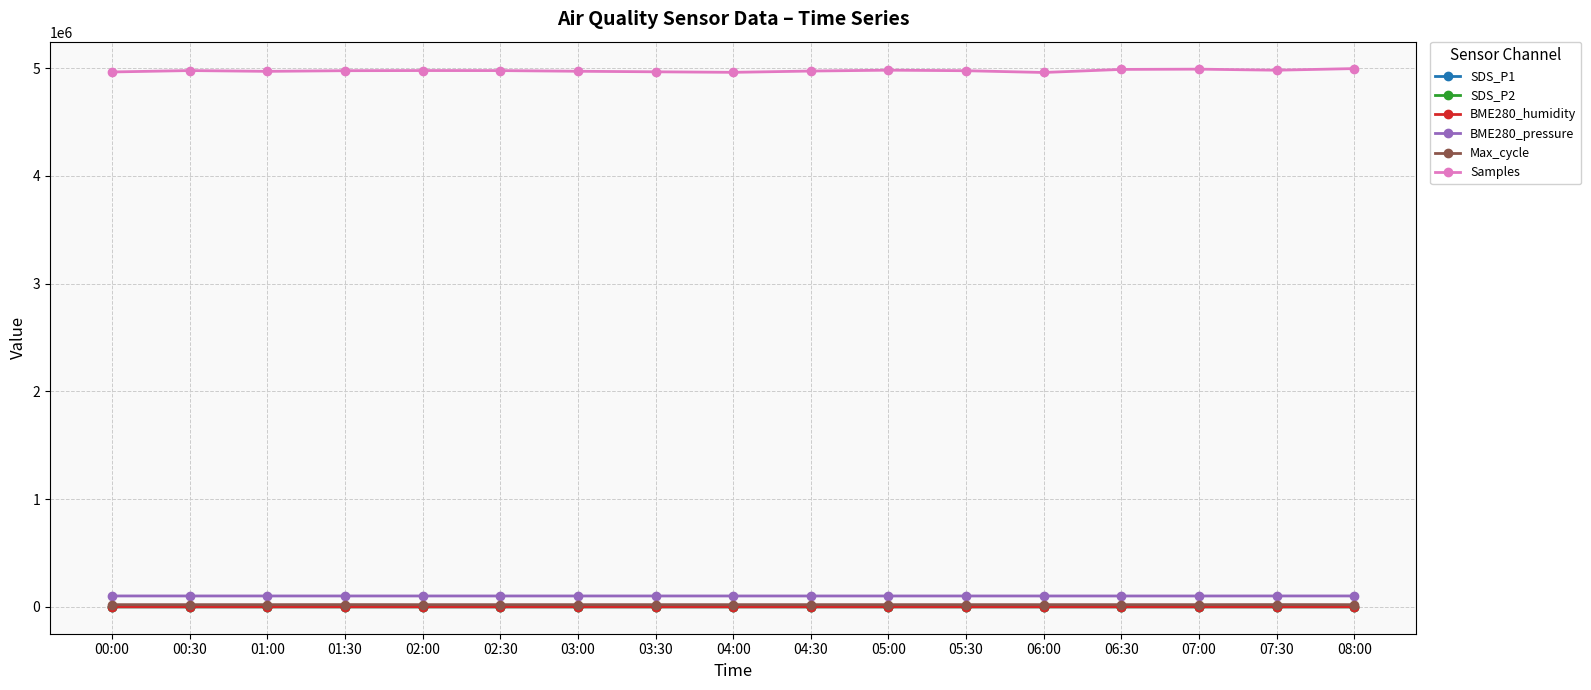

Does the chart have visible grid lines?

Yes